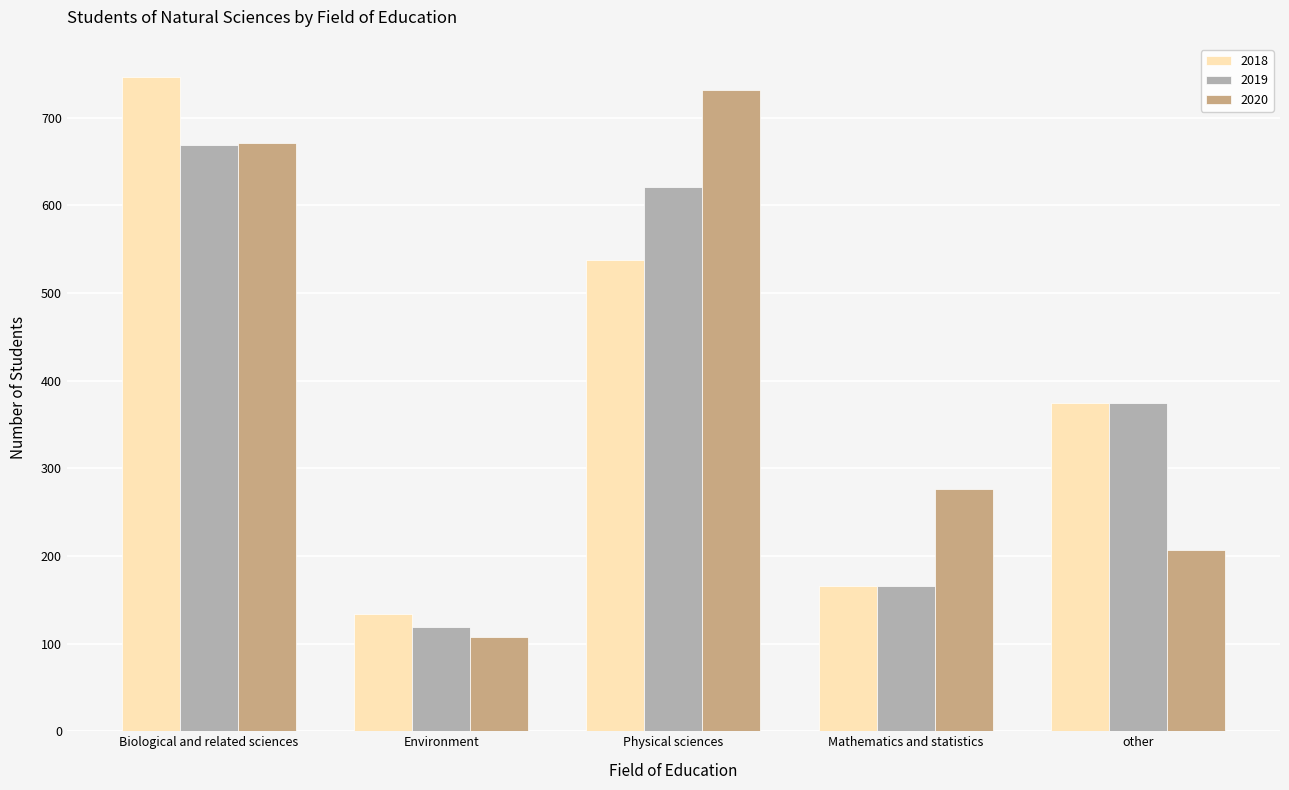

Rank the series at Physical sciences from highest to lowest value.

2020, 2019, 2018